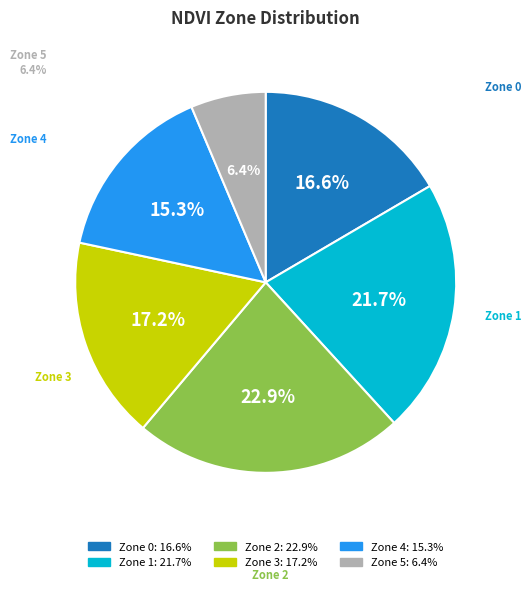

True or false: Zone 4 accounts for 29% of the total.

False